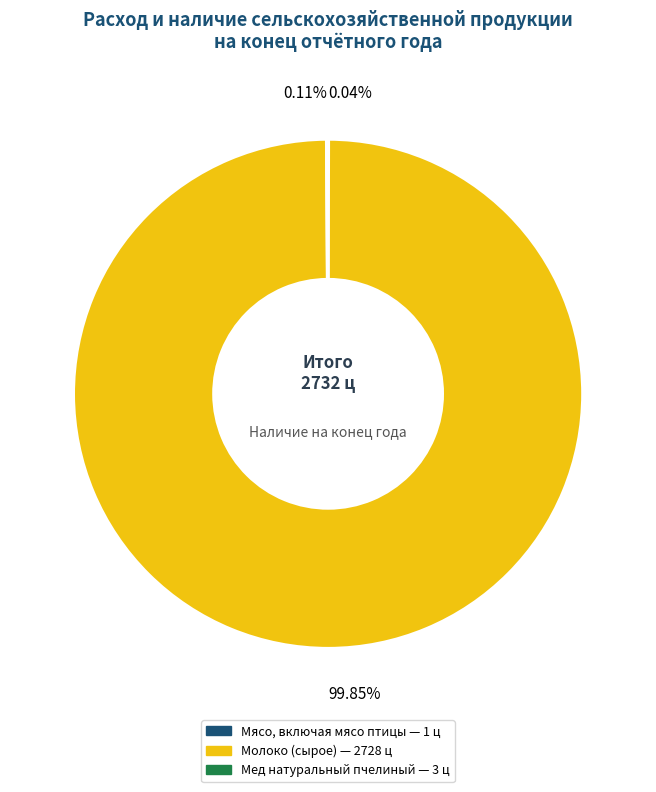

To the nearest percent, what portion does Молоко (сырое) represent?

100%